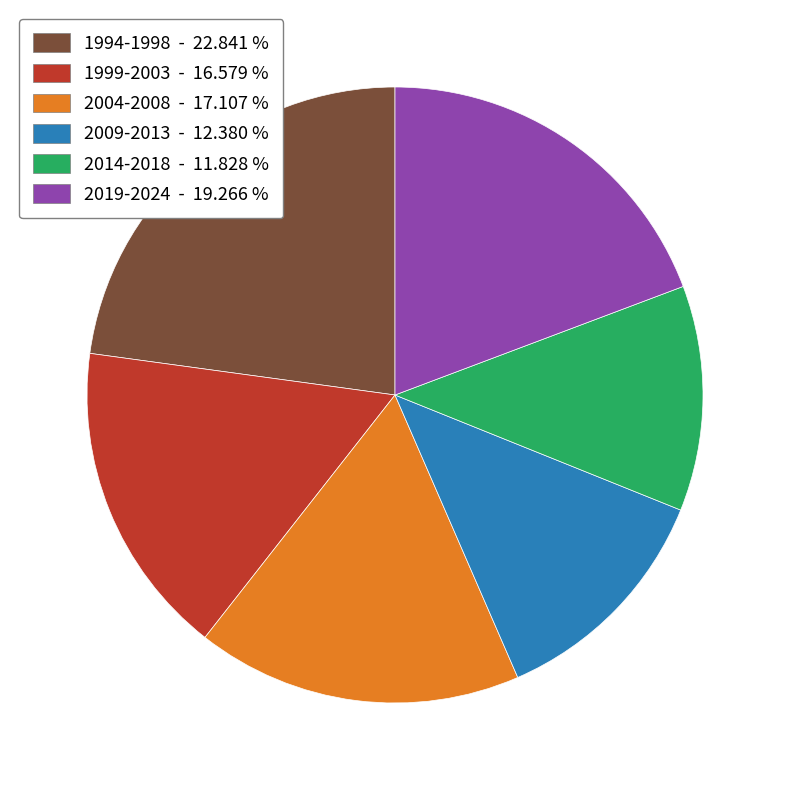

Does 2014-2018 - 11.828 % represent more than half of the total?

No